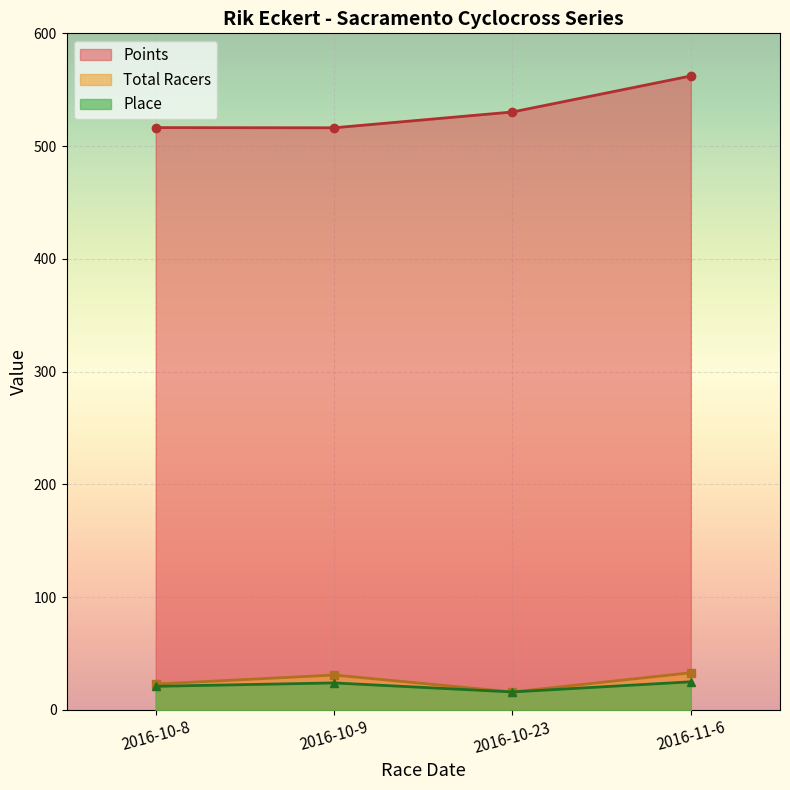

What is the label of the 2nd point from the right?

2016-10-23